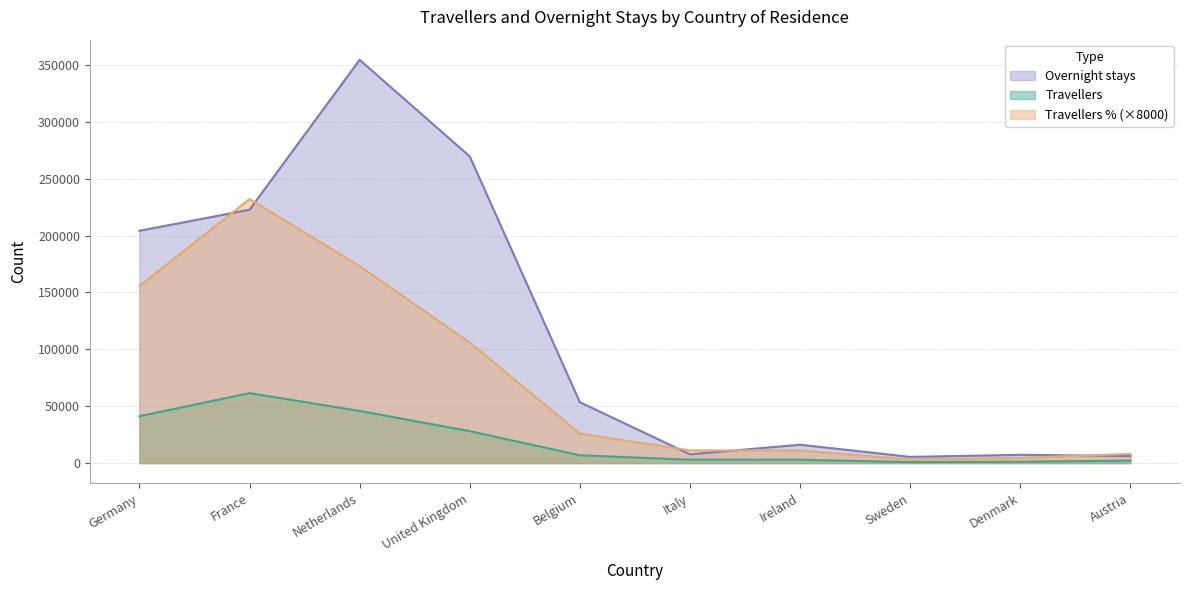

Between Germany and Denmark, which series saw the biggest shift?

Overnight stays